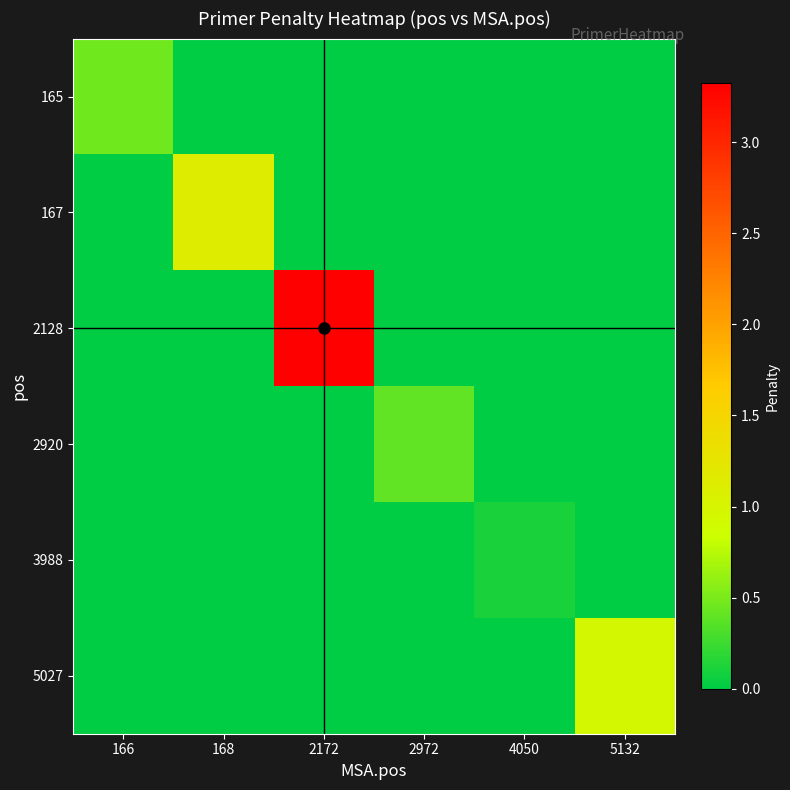

Reading left to right, what are all the values shown in this chart?

165: 166=0.5	168=0.0	2172=0.0	2972=0.0	4050=0.0	5132=0.0
167: 166=0.0	168=1.1	2172=0.0	2972=0.0	4050=0.0	5132=0.0
2128: 166=0.0	168=0.0	2172=3.3	2972=0.0	4050=0.0	5132=0.0
2920: 166=0.0	168=0.0	2172=0.0	2972=0.4	4050=0.0	5132=0.0
3988: 166=0.0	168=0.0	2172=0.0	2972=0.0	4050=0.1	5132=0.0
5027: 166=0.0	168=0.0	2172=0.0	2972=0.0	4050=0.0	5132=1.0